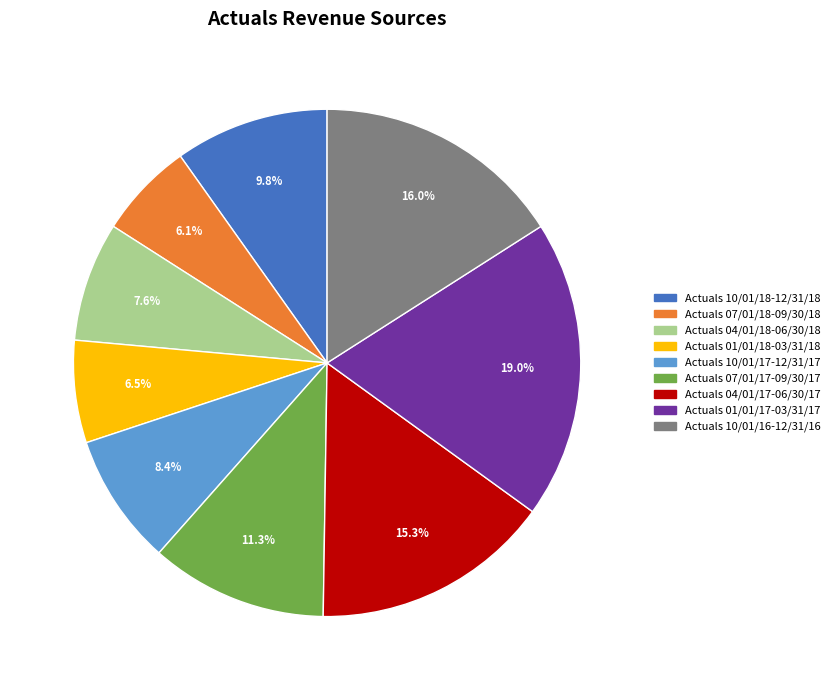

To the nearest percent, what portion does Actuals 07/01/18-09/30/18 represent?

6%